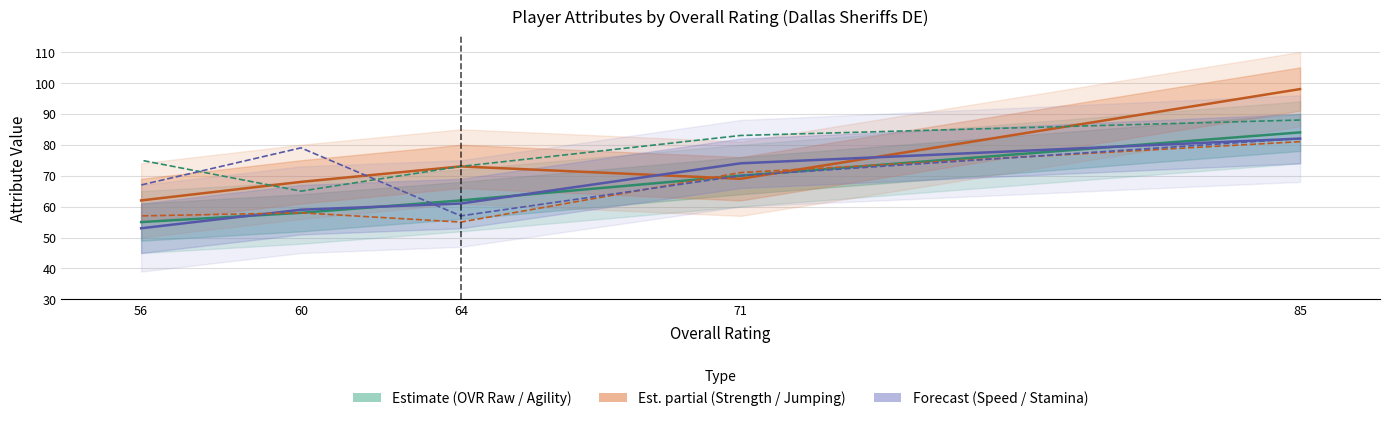

How many data points in Strength (Est. partial) are above 69?

2